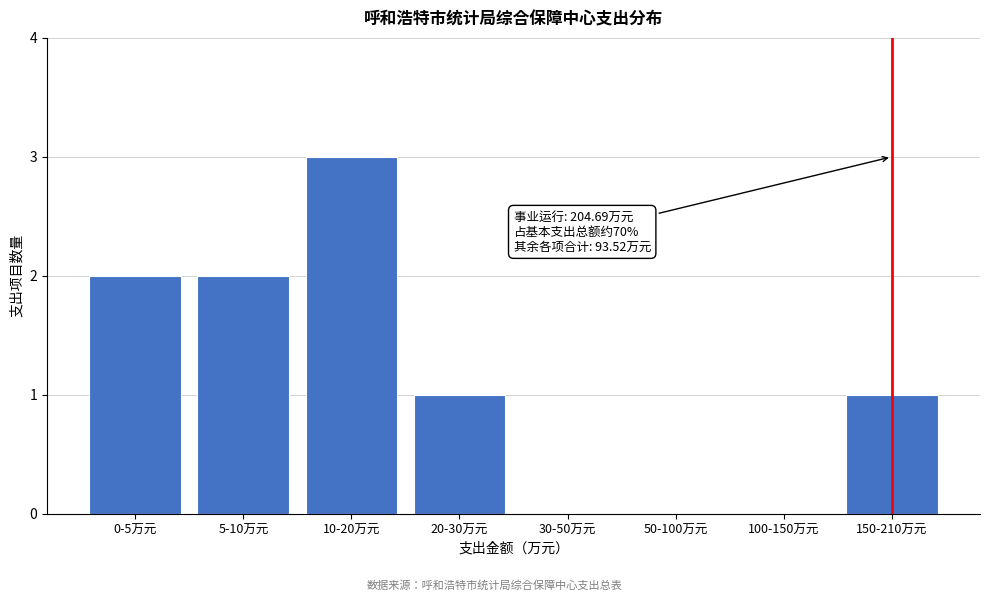

Reading left to right, what are all the values shown in this chart?

0-5万元=2	5-10万元=2	10-20万元=3	20-30万元=1	30-50万元=0	50-100万元=0	100-150万元=0	150-210万元=1